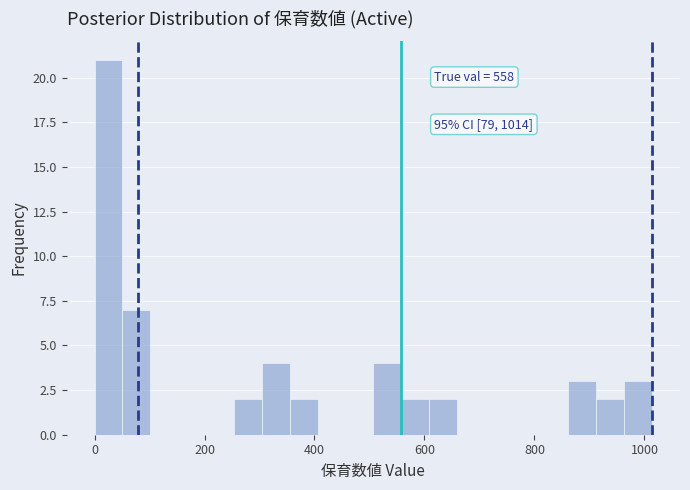

Read against the x-axis, roughly where is the centre of the tallest bar?

20